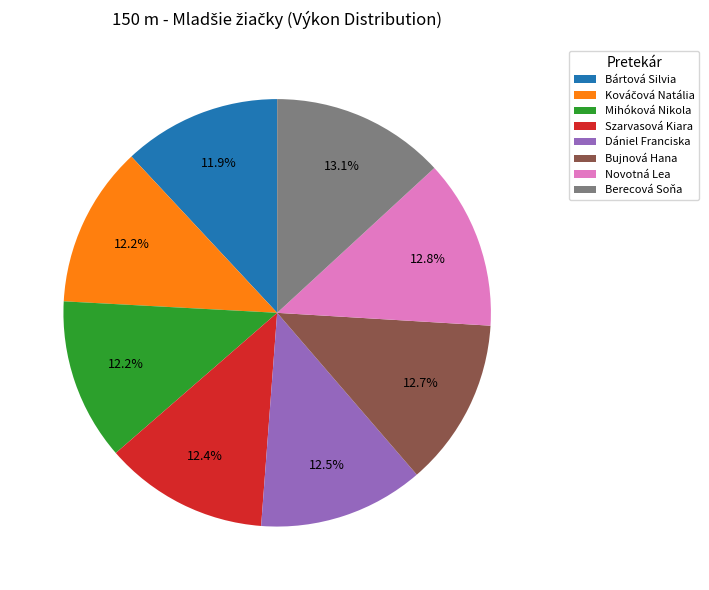

To the nearest percent, what percentage of the pie is Mihóková Nikola?

12%